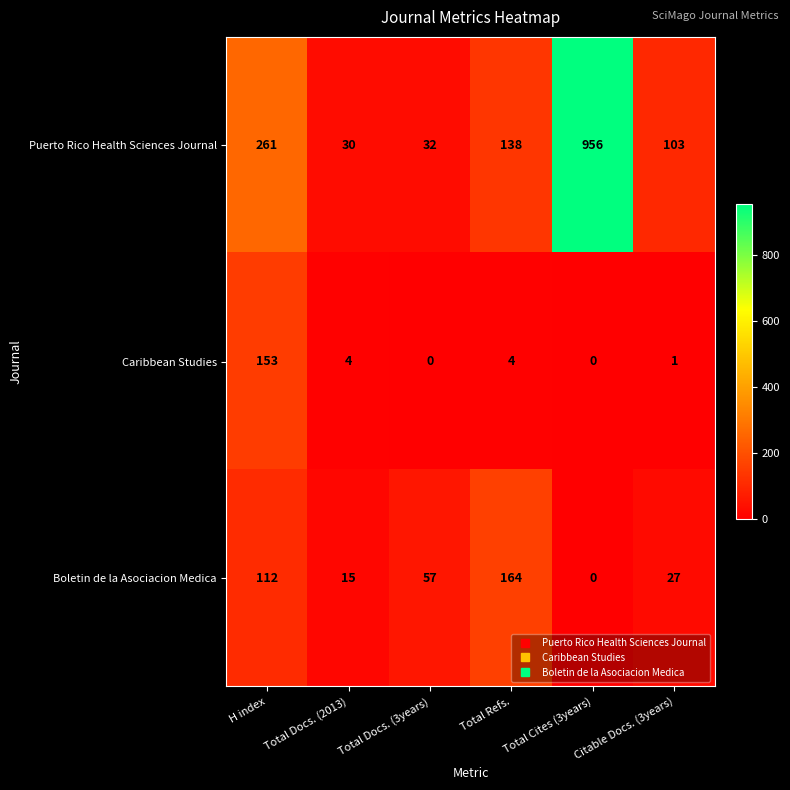

List the series in order of their overall mean, lowest first.

Caribbean Studies, Boletin de la Asociacion Medica, Puerto Rico Health Sciences Journal